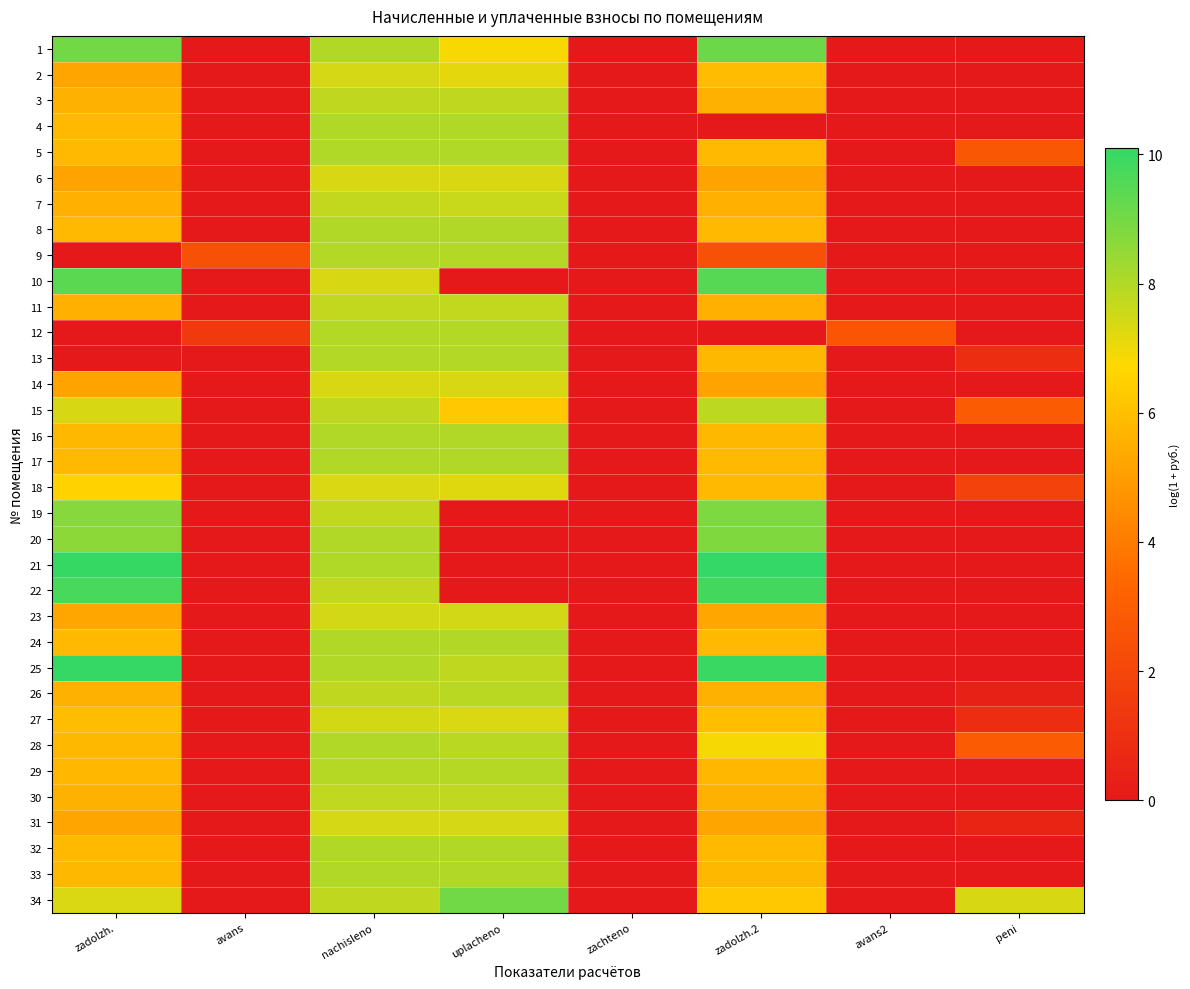

Reading left to right, what are all the values shown in this chart?

1: zadolzh.=9.0	avans=0.0	nachisleno=8.0	uplacheno=6.9	zachteno=0.0	zadolzh.2=9.1	avans2=0.0	peni=0.0
2: zadolzh.=5.2	avans=0.0	nachisleno=7.4	uplacheno=7.2	zachteno=0.0	zadolzh.2=5.9	avans2=0.0	peni=0.0
3: zadolzh.=5.6	avans=0.0	nachisleno=7.8	uplacheno=7.8	zachteno=0.0	zadolzh.2=5.6	avans2=0.0	peni=0.0
4: zadolzh.=5.8	avans=0.0	nachisleno=8.0	uplacheno=8.0	zachteno=0.0	zadolzh.2=0.0	avans2=0.0	peni=0.0
5: zadolzh.=5.8	avans=0.0	nachisleno=8.0	uplacheno=8.0	zachteno=0.0	zadolzh.2=5.8	avans2=0.0	peni=2.7
6: zadolzh.=5.2	avans=0.0	nachisleno=7.4	uplacheno=7.4	zachteno=0.0	zadolzh.2=5.2	avans2=0.0	peni=0.0
7: zadolzh.=5.5	avans=0.0	nachisleno=7.7	uplacheno=7.6	zachteno=0.0	zadolzh.2=5.5	avans2=0.0	peni=0.0
8: zadolzh.=5.8	avans=0.0	nachisleno=8.0	uplacheno=8.0	zachteno=0.0	zadolzh.2=5.8	avans2=0.0	peni=0.0
9: zadolzh.=0.0	avans=2.4	nachisleno=8.0	uplacheno=8.0	zachteno=0.0	zadolzh.2=2.4	avans2=0.0	peni=0.0
10: zadolzh.=9.4	avans=0.0	nachisleno=7.4	uplacheno=0.0	zachteno=0.0	zadolzh.2=9.5	avans2=0.0	peni=0.0
11: zadolzh.=5.5	avans=0.0	nachisleno=7.7	uplacheno=7.7	zachteno=0.0	zadolzh.2=5.5	avans2=0.0	peni=0.0
12: zadolzh.=0.0	avans=1.5	nachisleno=8.0	uplacheno=8.0	zachteno=0.0	zadolzh.2=0.0	avans2=2.7	peni=0.0
13: zadolzh.=0.0	avans=0.0	nachisleno=8.0	uplacheno=8.0	zachteno=0.0	zadolzh.2=5.8	avans2=0.0	peni=0.9
14: zadolzh.=5.2	avans=0.0	nachisleno=7.4	uplacheno=7.4	zachteno=0.0	zadolzh.2=5.2	avans2=0.0	peni=0.0
15: zadolzh.=7.4	avans=0.0	nachisleno=7.8	uplacheno=6.2	zachteno=0.0	zadolzh.2=7.8	avans2=0.0	peni=2.9
16: zadolzh.=5.8	avans=0.0	nachisleno=8.0	uplacheno=8.0	zachteno=0.0	zadolzh.2=5.8	avans2=0.0	peni=0.0
17: zadolzh.=5.8	avans=0.0	nachisleno=8.0	uplacheno=8.0	zachteno=0.0	zadolzh.2=5.8	avans2=0.0	peni=0.0
18: zadolzh.=6.5	avans=0.0	nachisleno=7.3	uplacheno=7.2	zachteno=0.0	zadolzh.2=5.9	avans2=0.0	peni=1.8
19: zadolzh.=8.7	avans=0.0	nachisleno=7.7	uplacheno=0.0	zachteno=0.0	zadolzh.2=8.8	avans2=0.0	peni=0.0
20: zadolzh.=8.6	avans=0.0	nachisleno=8.0	uplacheno=0.0	zachteno=0.0	zadolzh.2=8.8	avans2=0.0	peni=0.0
21: zadolzh.=10.0	avans=0.0	nachisleno=8.0	uplacheno=0.0	zachteno=0.0	zadolzh.2=10.1	avans2=0.0	peni=0.0
22: zadolzh.=9.7	avans=0.0	nachisleno=7.7	uplacheno=0.0	zachteno=0.0	zadolzh.2=9.8	avans2=0.0	peni=0.0
23: zadolzh.=5.3	avans=0.0	nachisleno=7.5	uplacheno=7.5	zachteno=0.0	zadolzh.2=5.3	avans2=0.0	peni=0.0
24: zadolzh.=5.8	avans=0.0	nachisleno=8.0	uplacheno=8.0	zachteno=0.0	zadolzh.2=5.8	avans2=0.0	peni=0.0
25: zadolzh.=10.0	avans=0.0	nachisleno=8.0	uplacheno=7.8	zachteno=0.0	zadolzh.2=10.0	avans2=0.0	peni=0.0
26: zadolzh.=5.6	avans=0.0	nachisleno=7.8	uplacheno=7.9	zachteno=0.0	zadolzh.2=5.6	avans2=0.0	peni=0.3
27: zadolzh.=5.9	avans=0.0	nachisleno=7.4	uplacheno=7.3	zachteno=0.0	zadolzh.2=5.9	avans2=0.0	peni=0.9
28: zadolzh.=5.8	avans=0.0	nachisleno=8.0	uplacheno=7.9	zachteno=0.0	zadolzh.2=6.9	avans2=0.0	peni=2.9
29: zadolzh.=5.7	avans=0.0	nachisleno=7.9	uplacheno=7.9	zachteno=0.0	zadolzh.2=5.7	avans2=0.0	peni=0.0
30: zadolzh.=5.6	avans=0.0	nachisleno=7.8	uplacheno=7.8	zachteno=0.0	zadolzh.2=5.6	avans2=0.0	peni=0.0
31: zadolzh.=5.2	avans=0.0	nachisleno=7.4	uplacheno=7.4	zachteno=0.0	zadolzh.2=5.2	avans2=0.0	peni=0.5
32: zadolzh.=5.8	avans=0.0	nachisleno=8.0	uplacheno=8.0	zachteno=0.0	zadolzh.2=5.8	avans2=0.0	peni=0.0
33: zadolzh.=5.8	avans=0.0	nachisleno=8.0	uplacheno=8.0	zachteno=0.0	zadolzh.2=5.8	avans2=0.0	peni=0.0
34: zadolzh.=7.3	avans=0.0	nachisleno=7.8	uplacheno=9.1	zachteno=0.0	zadolzh.2=6.3	avans2=0.0	peni=7.4